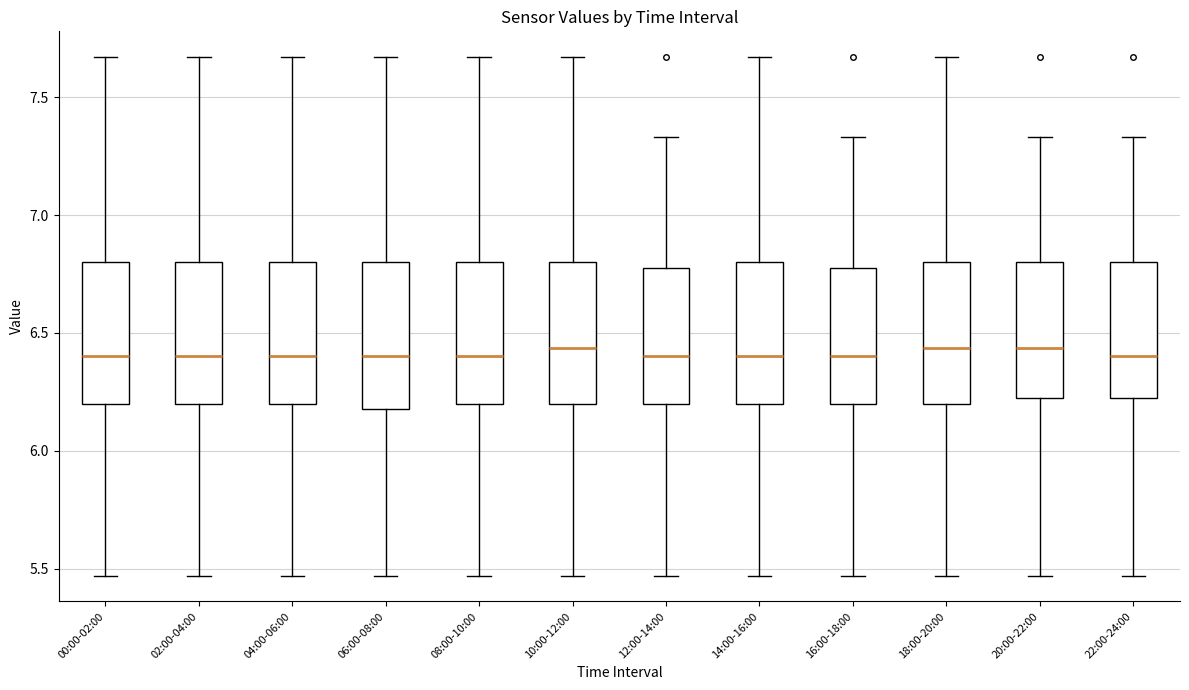

Where does the lower whisker of the box for 10:00-12:00 end on the y-axis? The values are not printed on the chart, so give them approximately, as read against the axis.

5.45